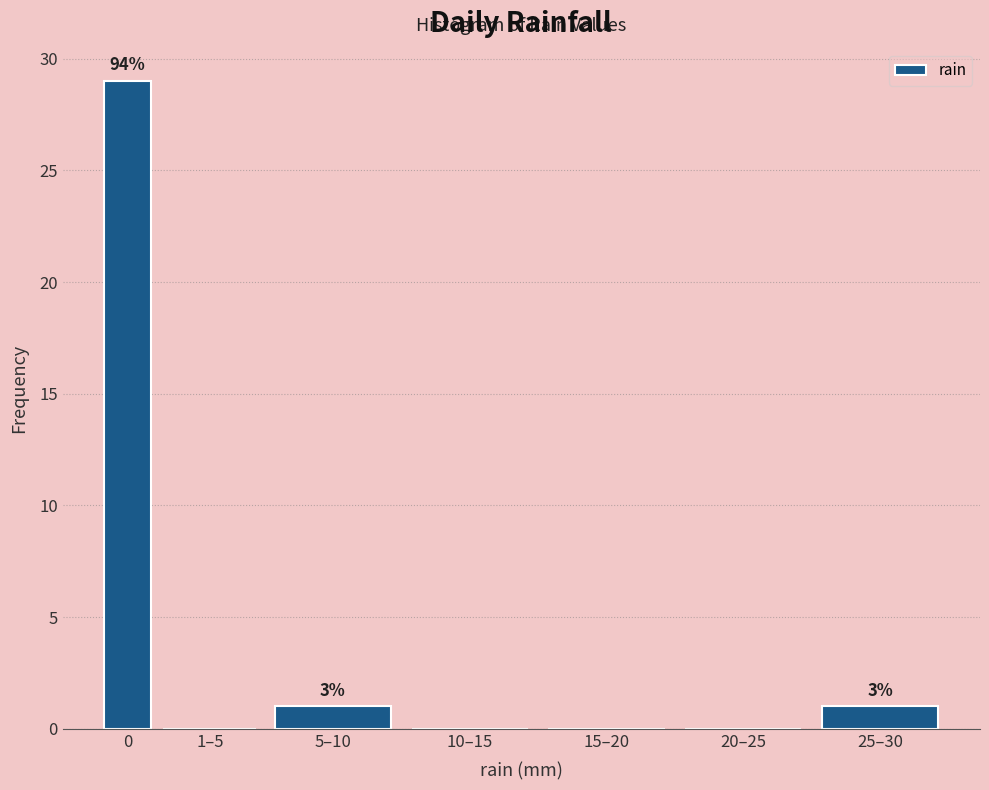

Reading right to left, extract all data points from this chart.

25–30=1	20–25=0	15–20=0	10–15=0	5–10=1	1–5=0	0=29